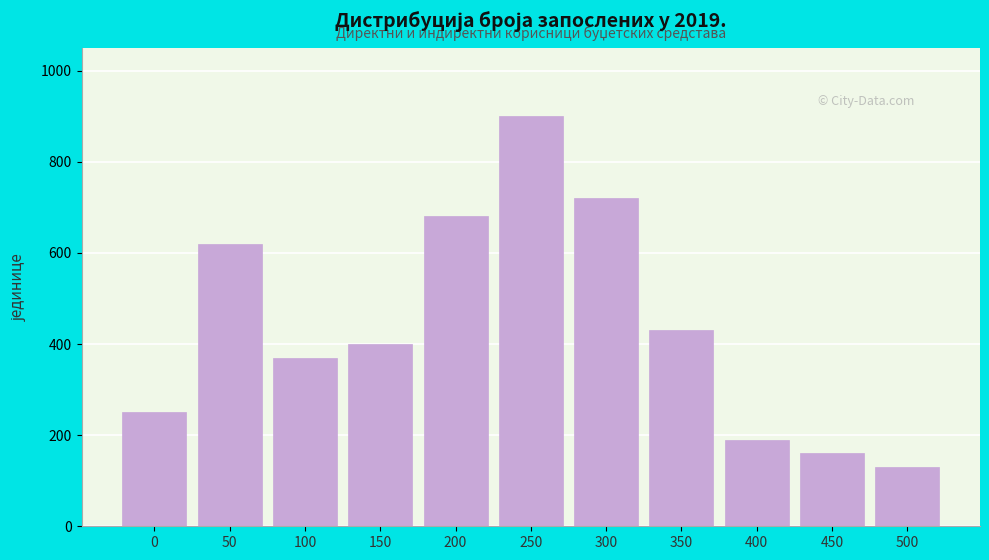

Reading left to right, what are all the values shown in this chart?

250	620	370	400	680	900	720	430	190	160	130